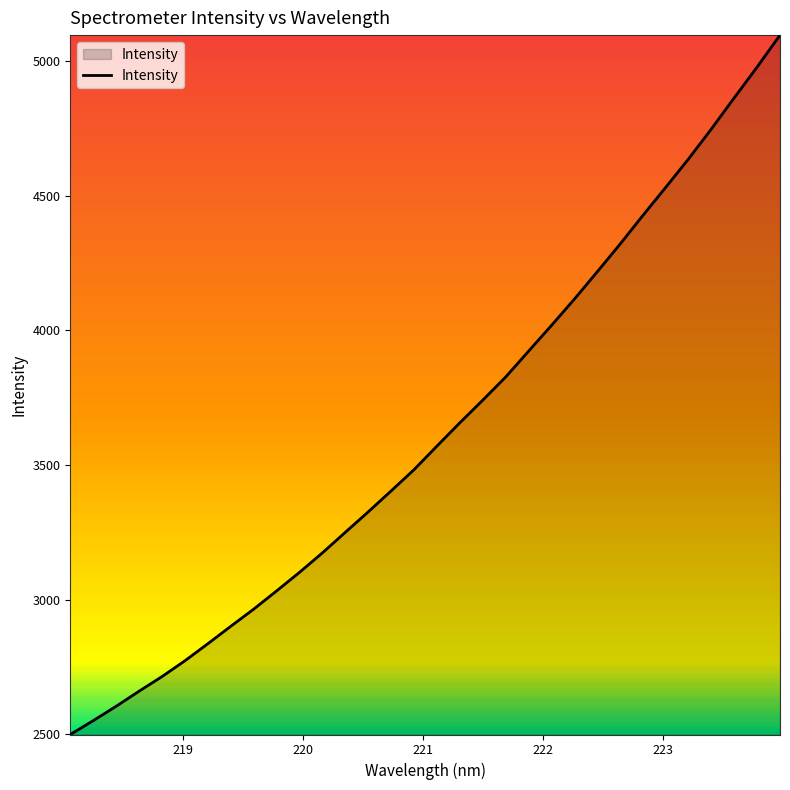

What is the difference between the maximum and minimum values?

2596.0